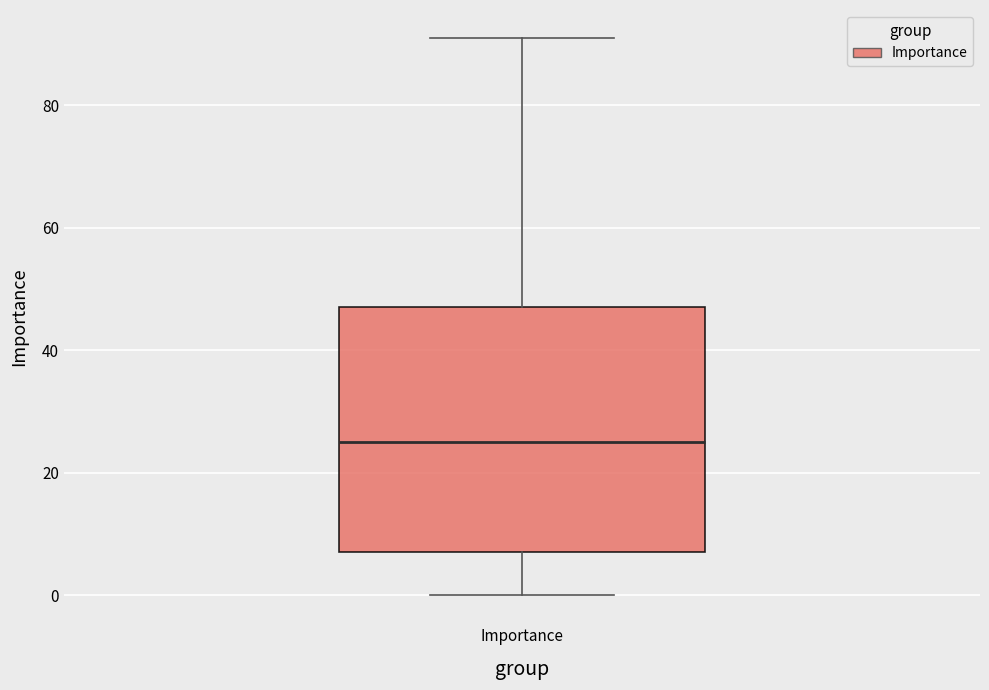

Where is the upper edge of the box for Importance on the y-axis? The values are not printed on the chart, so give them approximately, as read against the axis.

48